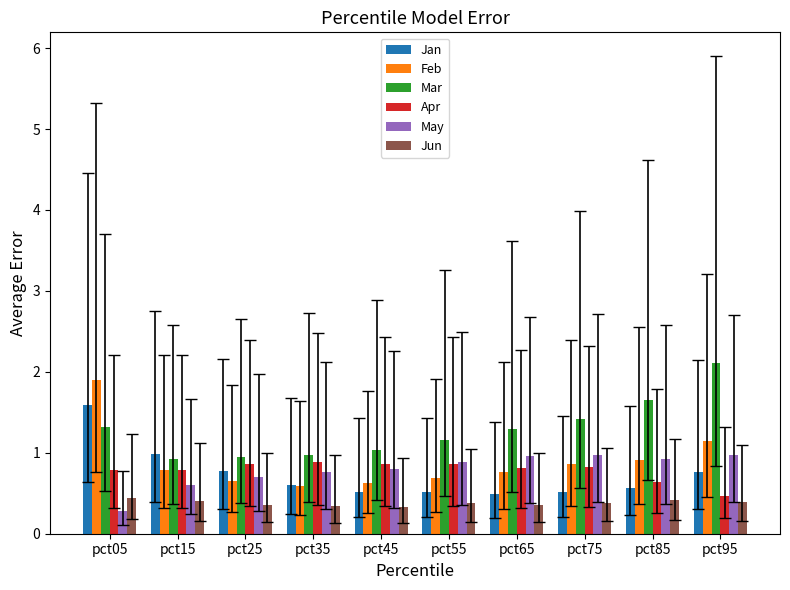

What is the difference between the highest and lowest values at pct85?

1.2